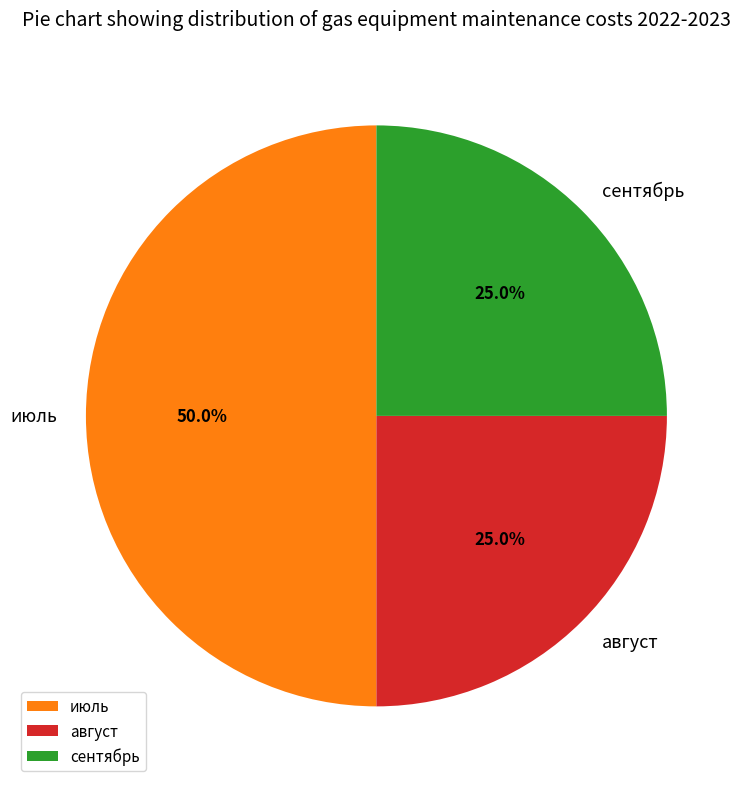

Which has a higher value, июль or август?

июль